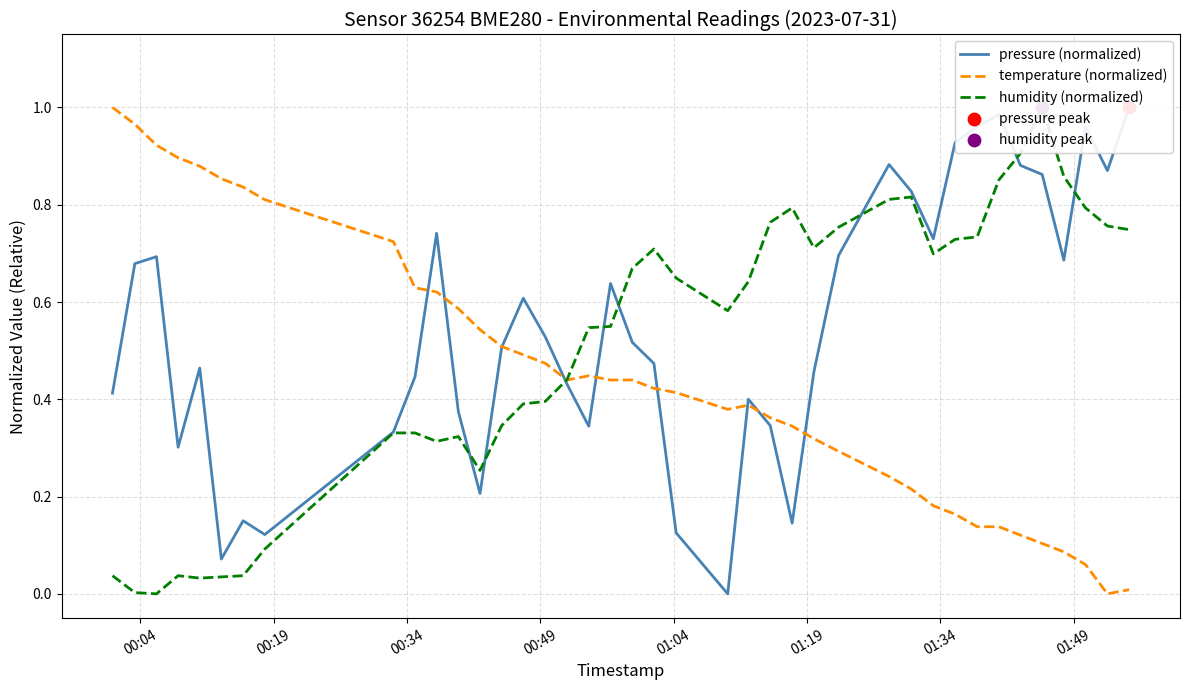

Which series has the widest spread of Y values?

pressure (normalized)